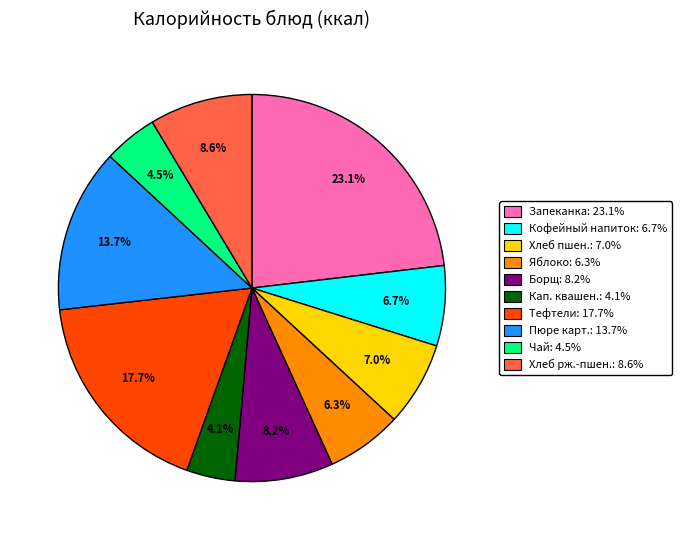

Which slice is the largest?

Запеканка: 23.1%